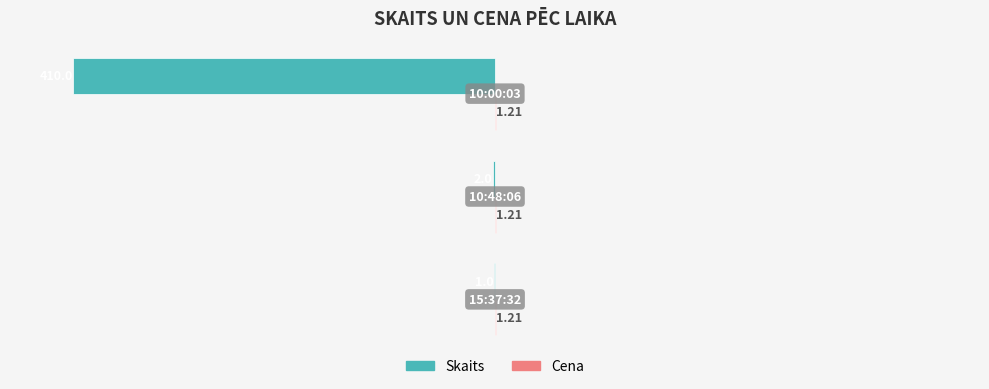

What is the sum of all Skaits values?

-413.0